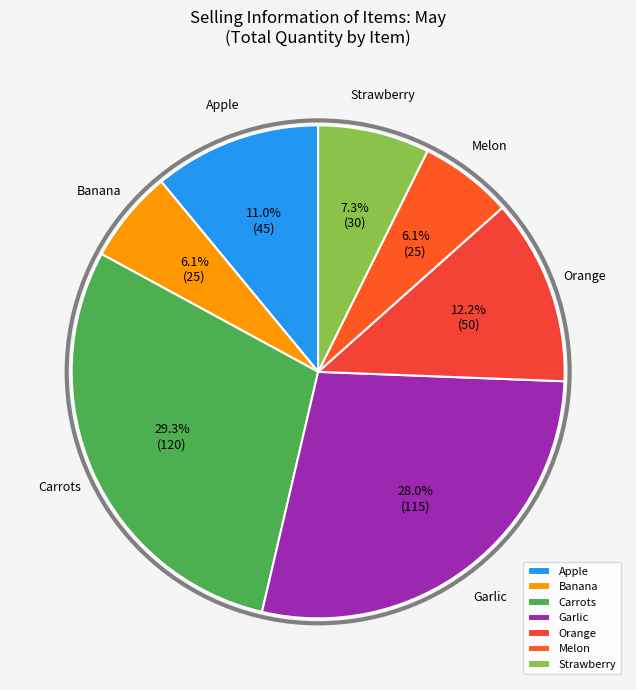

Between Apple and Melon, which is larger?

Apple